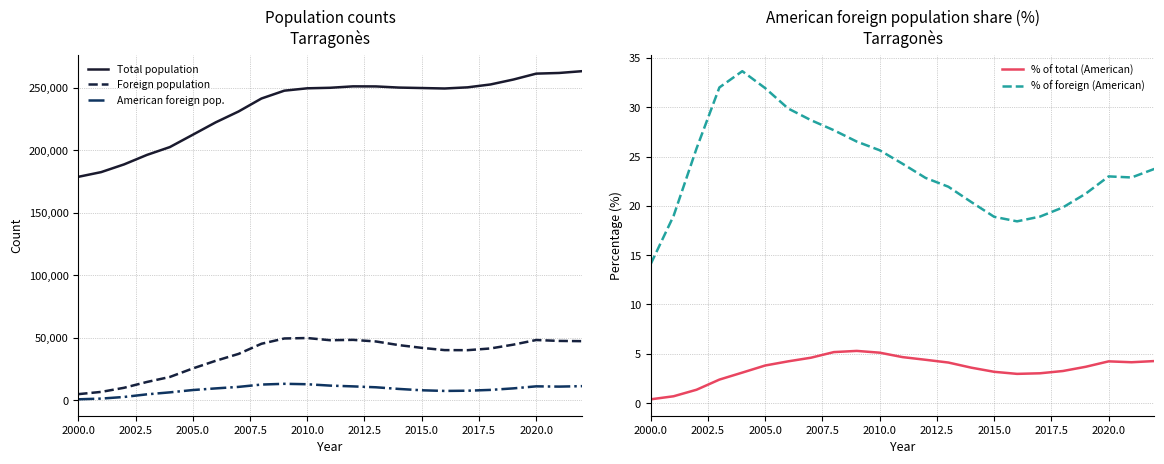

What is the maximum value for Foreign population?

49749